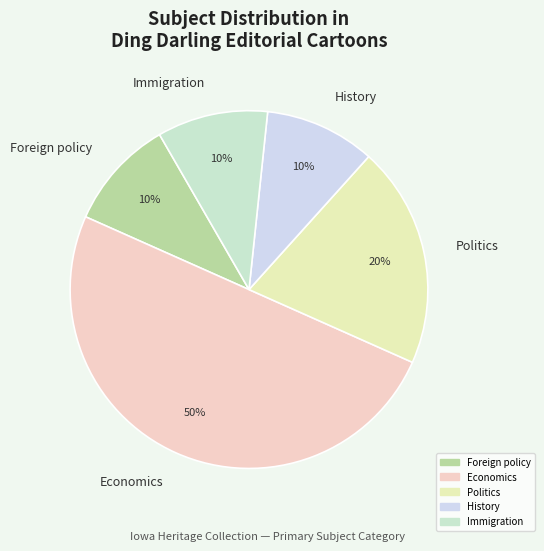

Does History represent more than half of the total?

No